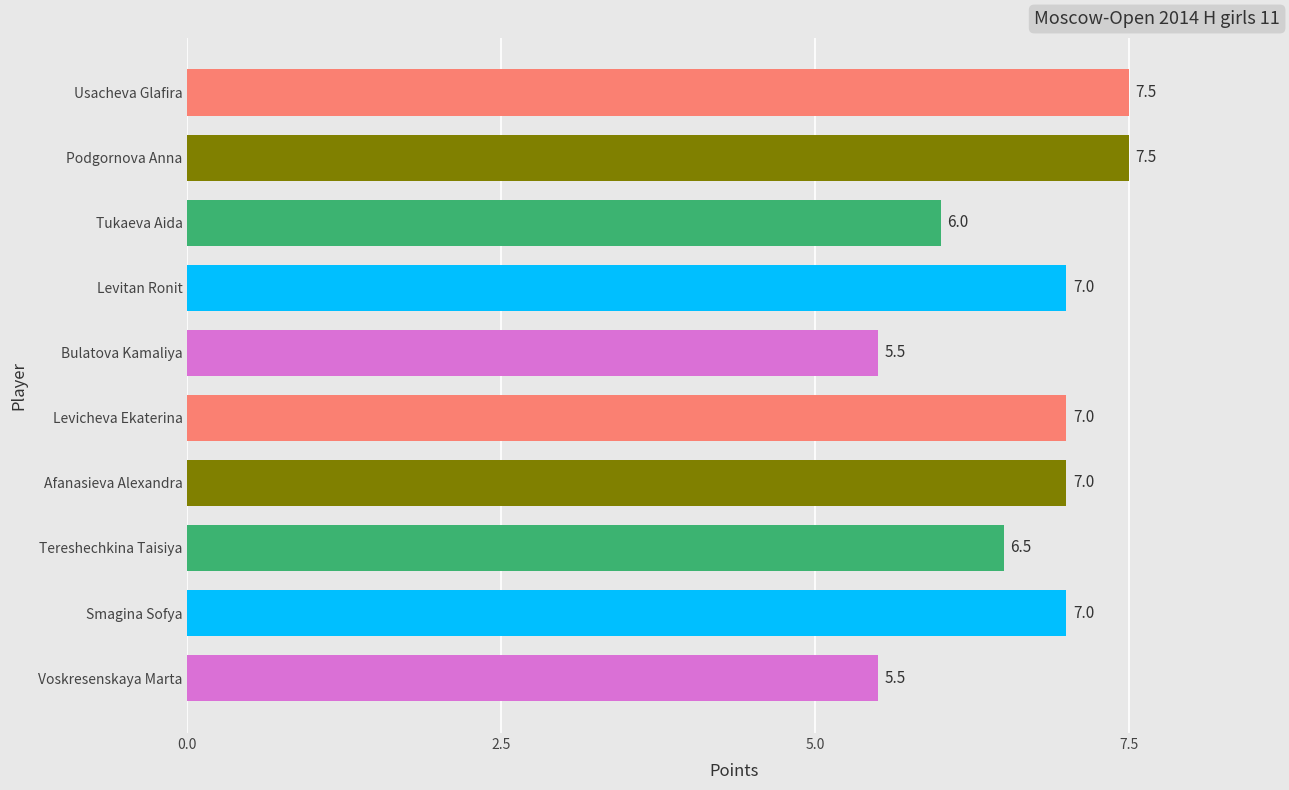

Between Podgornova Anna and Bulatova Kamaliya, which is larger?

Podgornova Anna